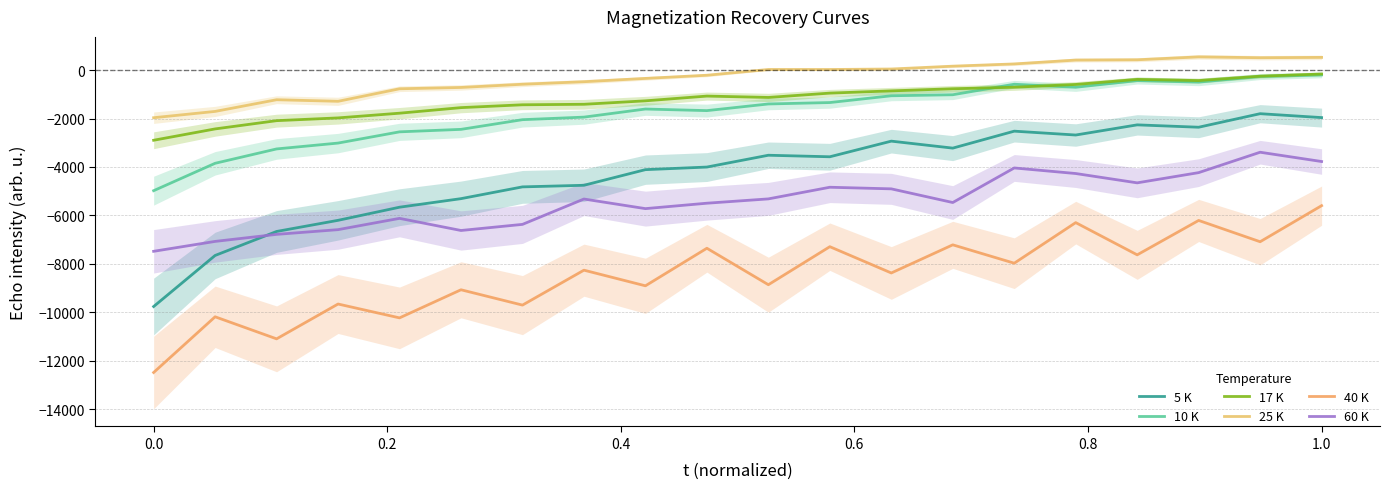

What are all the series names shown in the legend?

5 K, 10 K, 17 K, 25 K, 40 K, 60 K